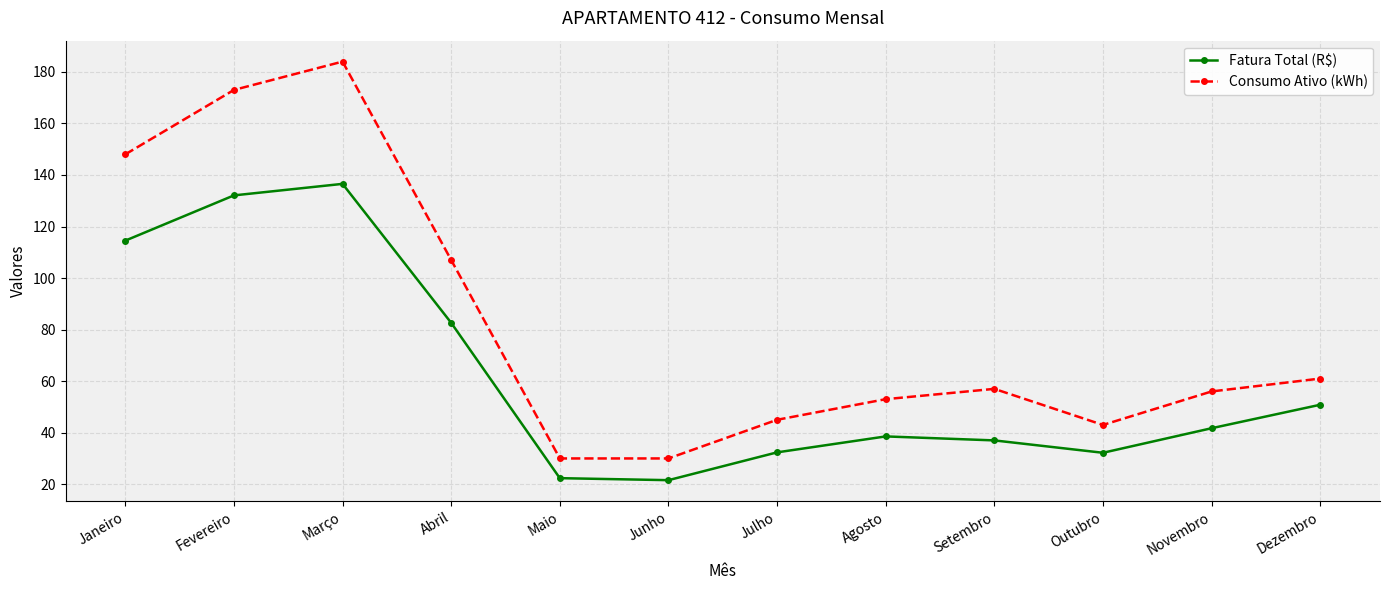

What is the difference between the Fatura Total (R$) values at Outubro and Janeiro?

82.3